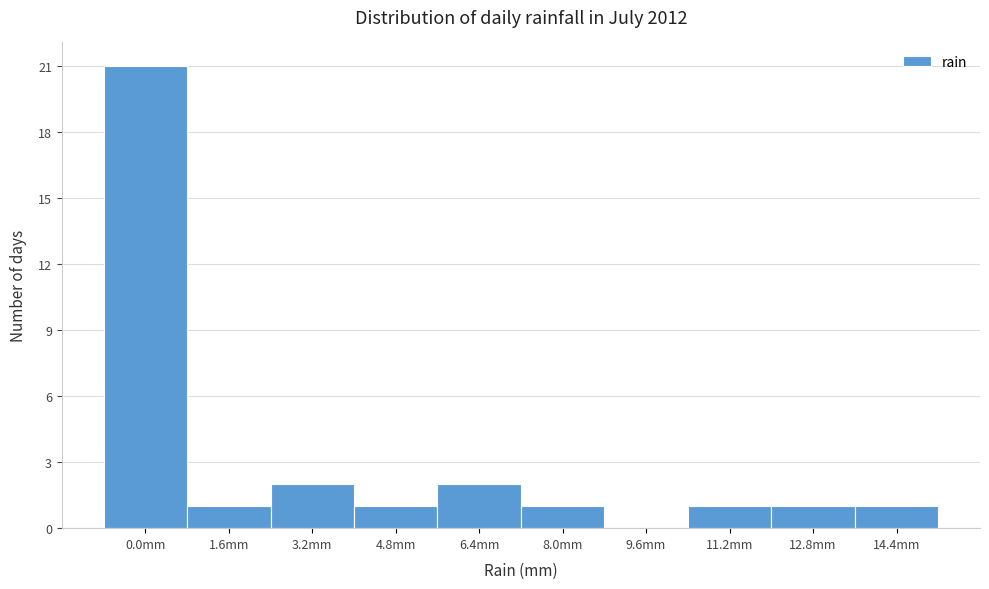

Reading left to right, what are all the values shown in this chart?

0.0mm=21	1.6mm=1	3.2mm=2	4.8mm=1	6.4mm=2	8.0mm=1	9.6mm=0	11.2mm=1	12.8mm=1	14.4mm=1